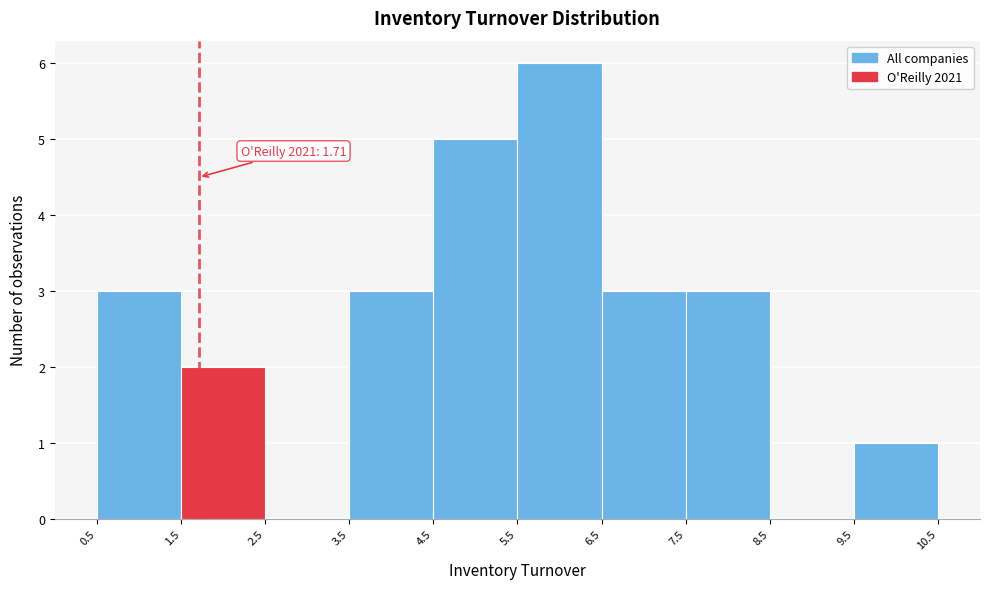

Which range on the x-axis has the tallest bar?

5.5 to 6.5